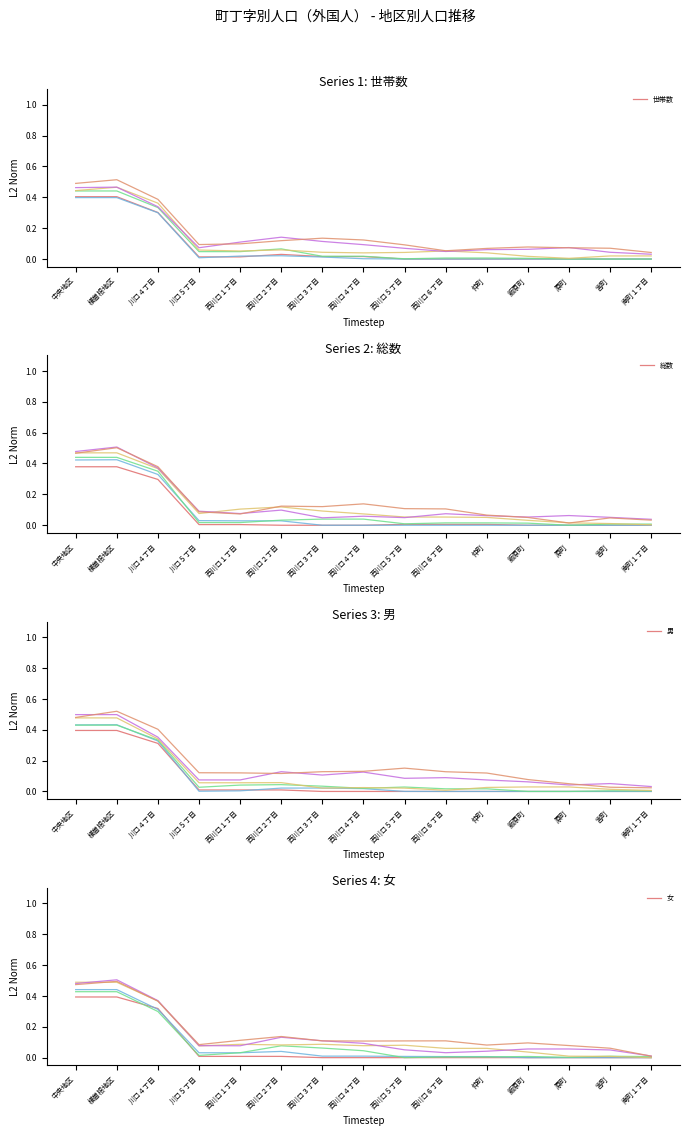

Is it true that 世帯数_head1 equals 0.0 at 西川口６丁目?

True